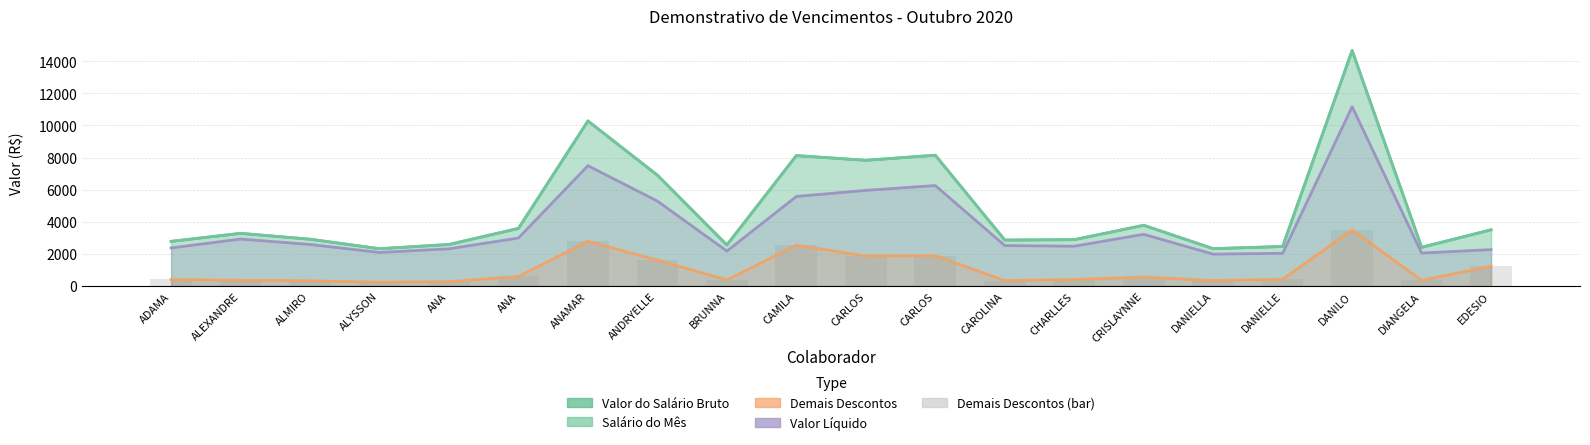

Which label corresponds to the largest value in the chart?

DANILO